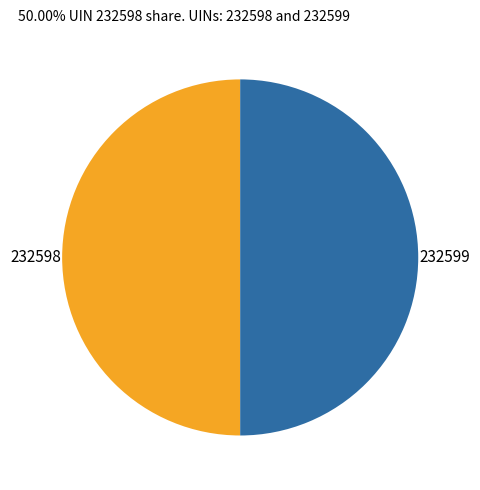

True or false: 232599 accounts for 50% of the total.

True